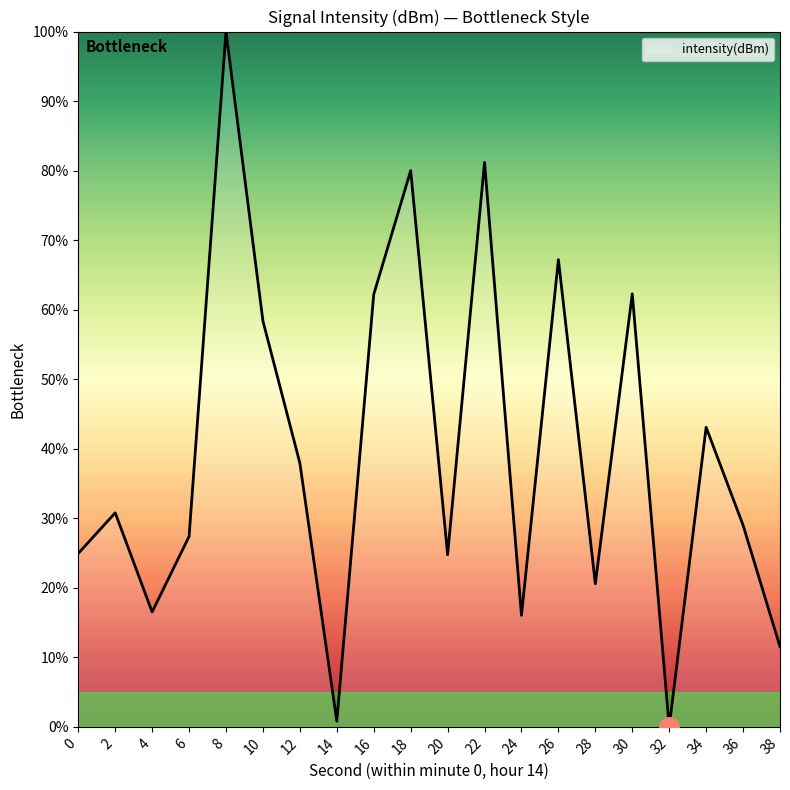

The value at 12 is 16.4. True or false?

False